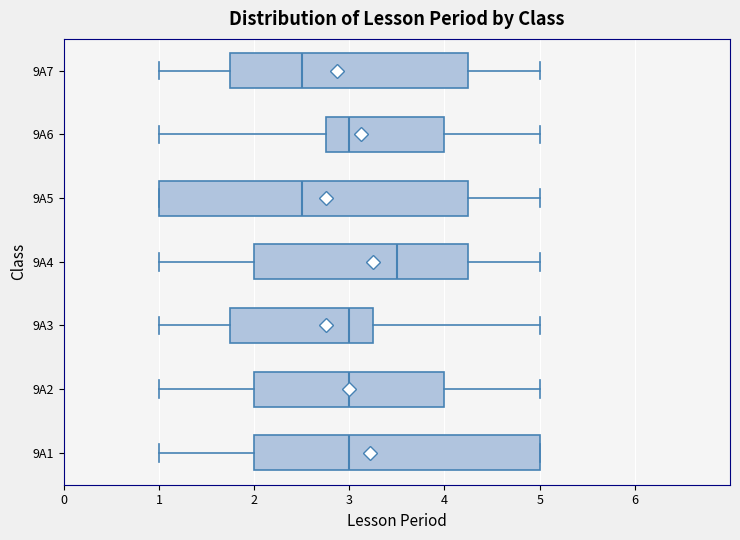

Where is the right edge of the box for 9A7 on the x-axis? The values are not printed on the chart, so give them approximately, as read against the axis.

4.3